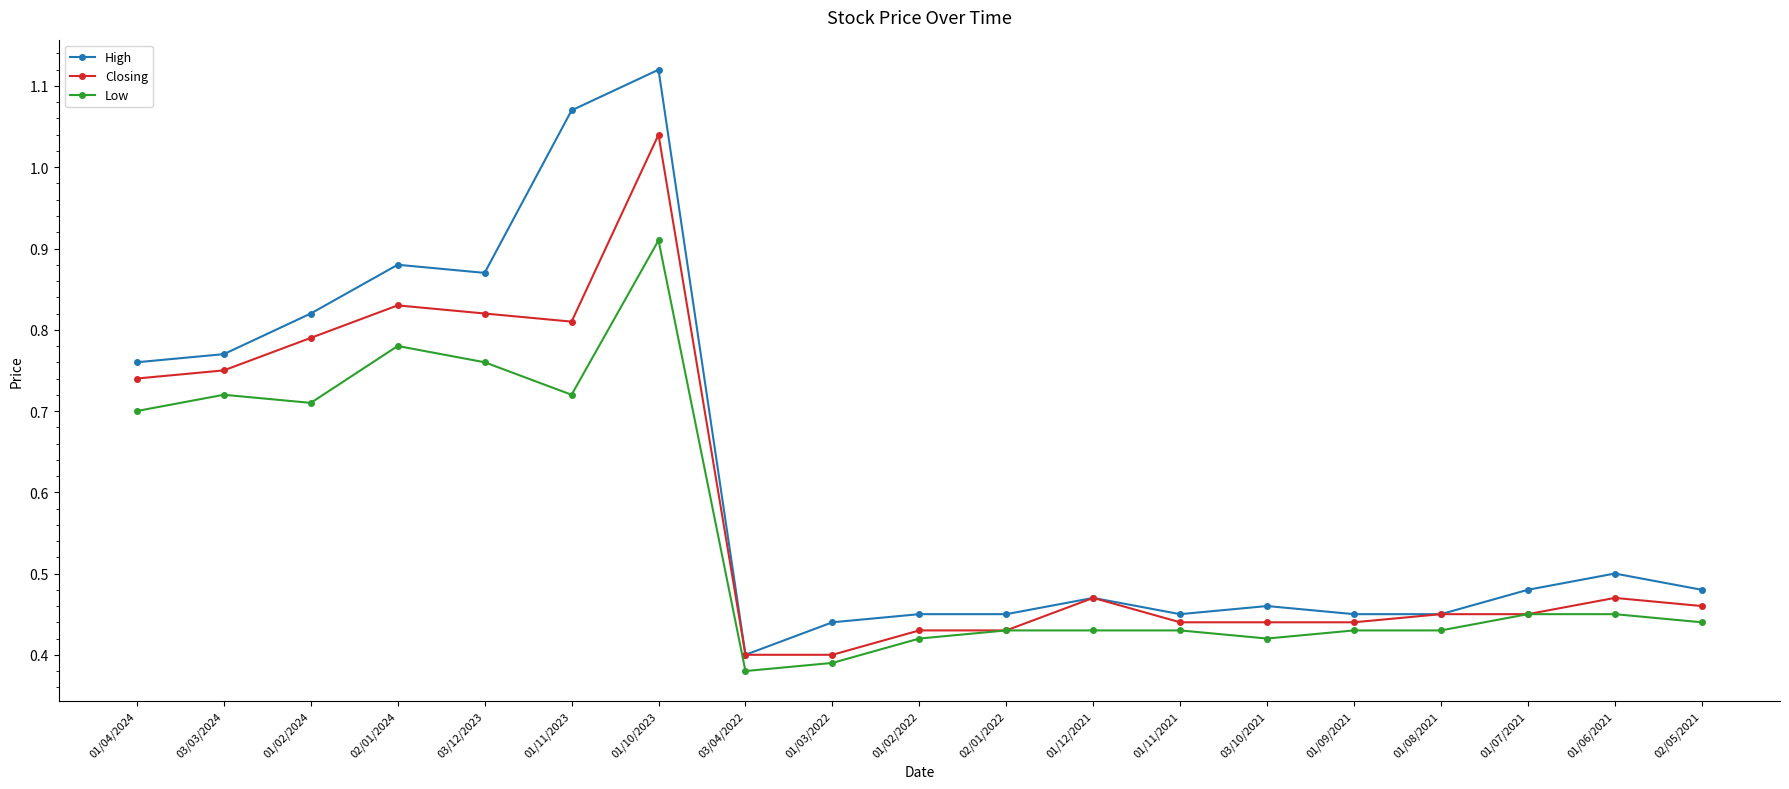

Rank the series by their maximum value, from lowest to highest.

Low, Closing, High